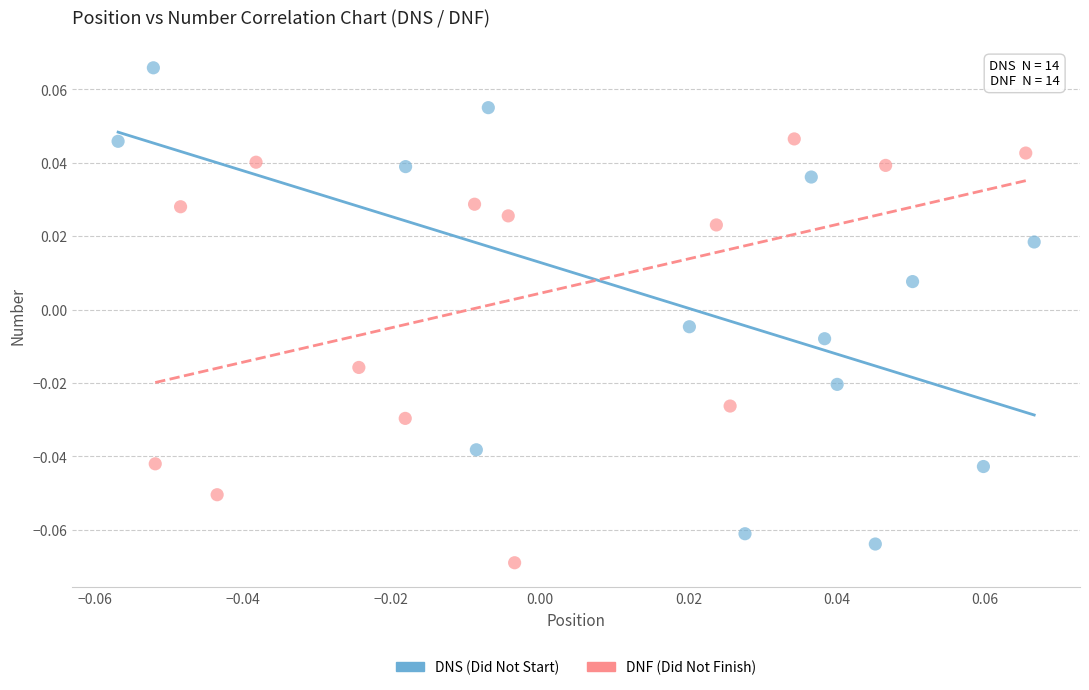

Which series contains the highest Y value?

DNS (Did Not Start)